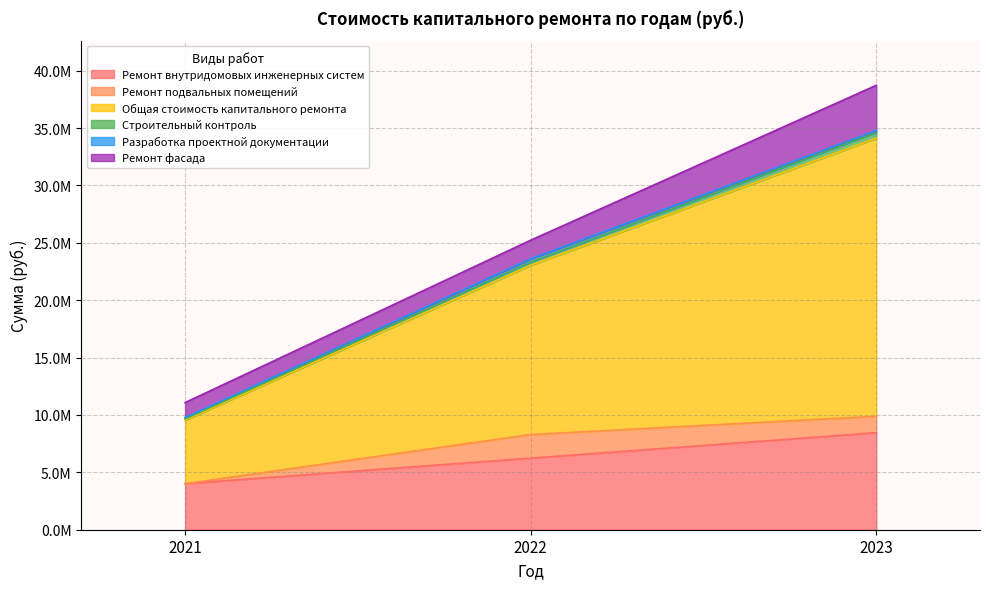

What is the difference between the second highest and minimum values in the Ремонт внутридомовых инженерных систем series?

2225563.2